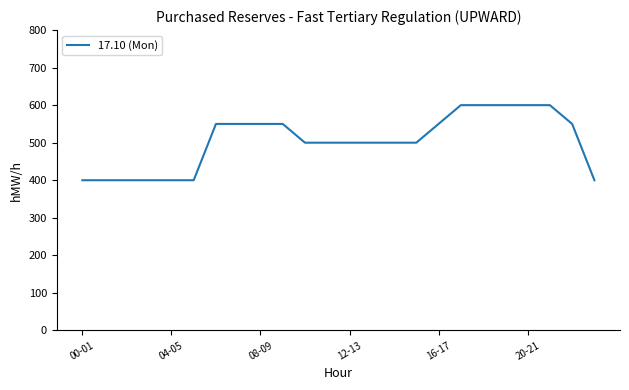

What is the difference between the maximum and minimum values?

200